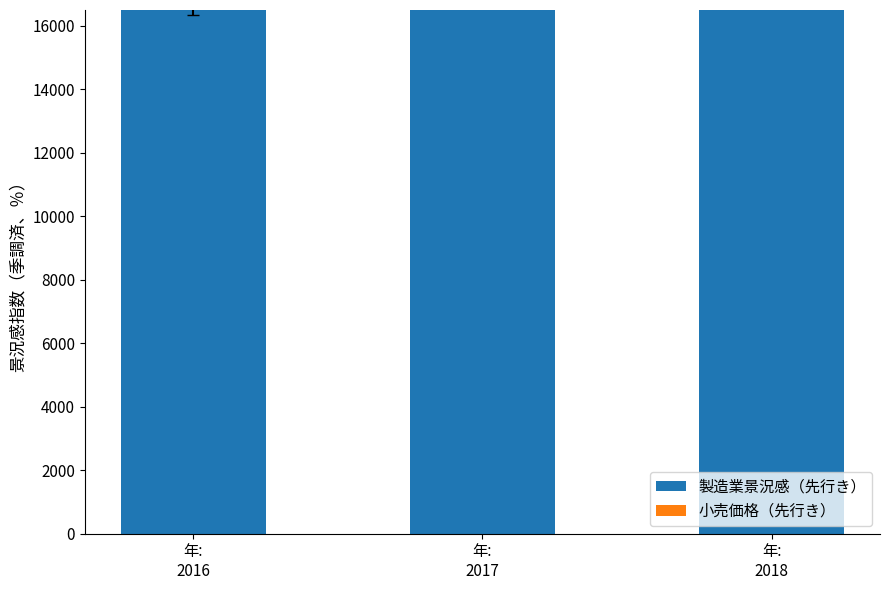

What are all the series names shown in the legend?

製造業景況感（先行き）, 小売価格（先行き）